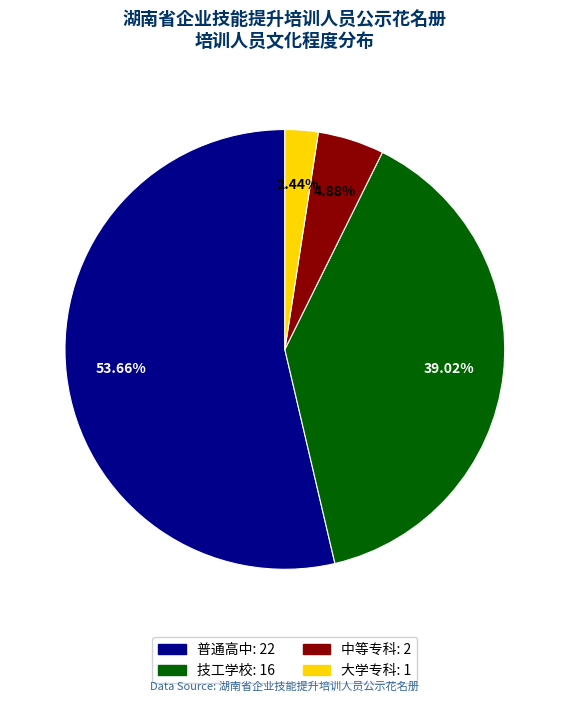

Which category has the smallest portion of the pie?

大学专科